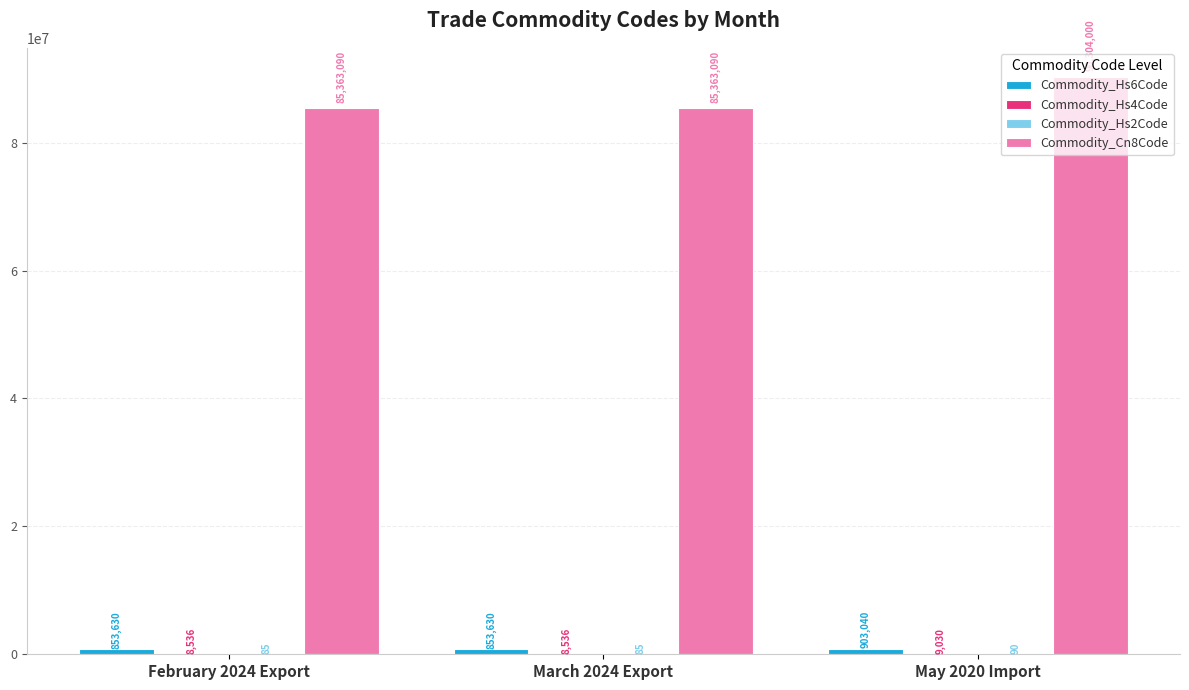

What is the total value across all series at February 2024 Export?

86225341